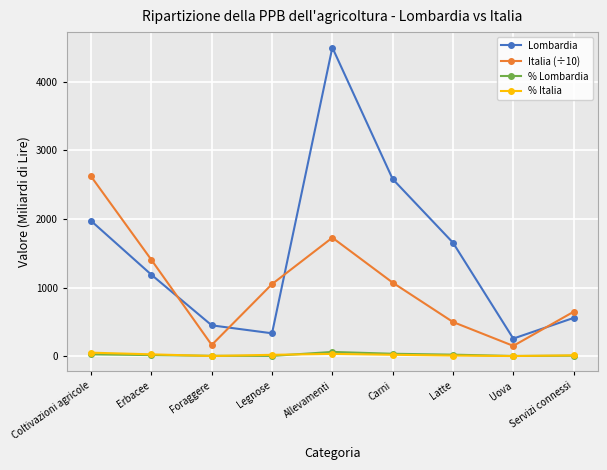

What is the label of the 6th point from the right?

Legnose